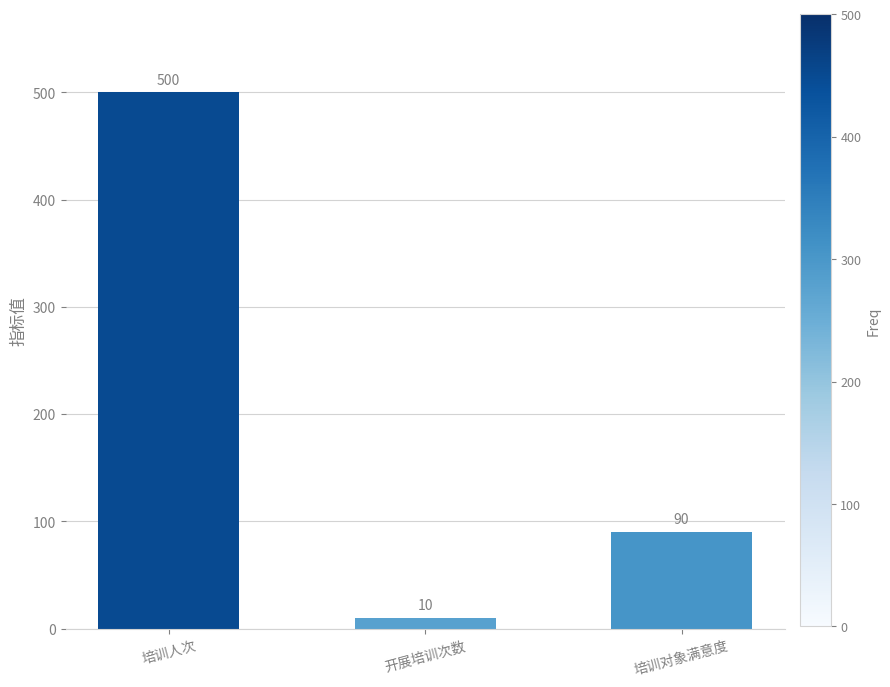

Count the number of categories in the chart.

3